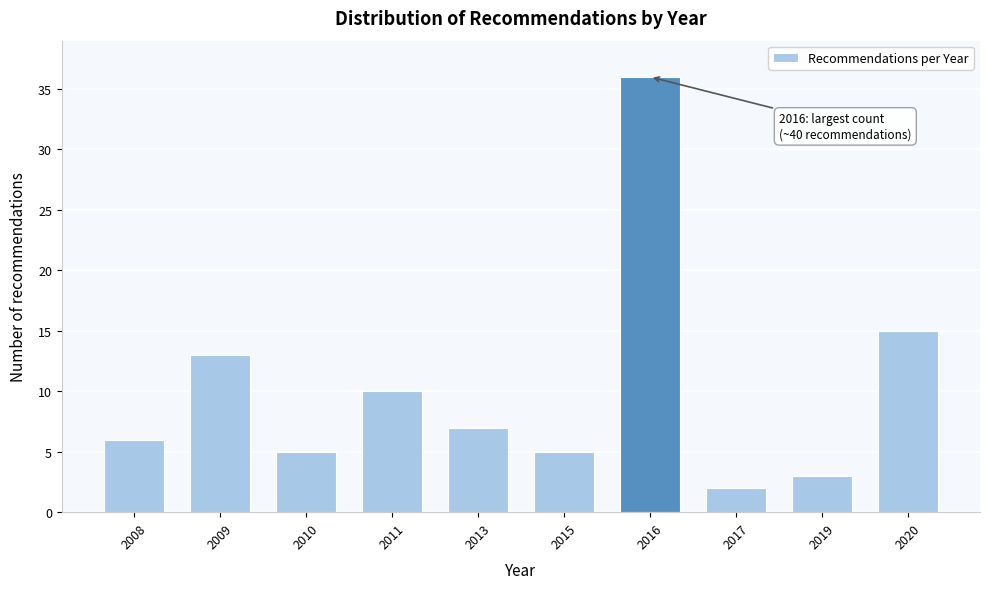

Reading left to right, what are all the values shown in this chart?

2008=6	2009=13	2010=5	2011=10	2013=7	2015=5	2016=36	2017=2	2019=3	2020=15